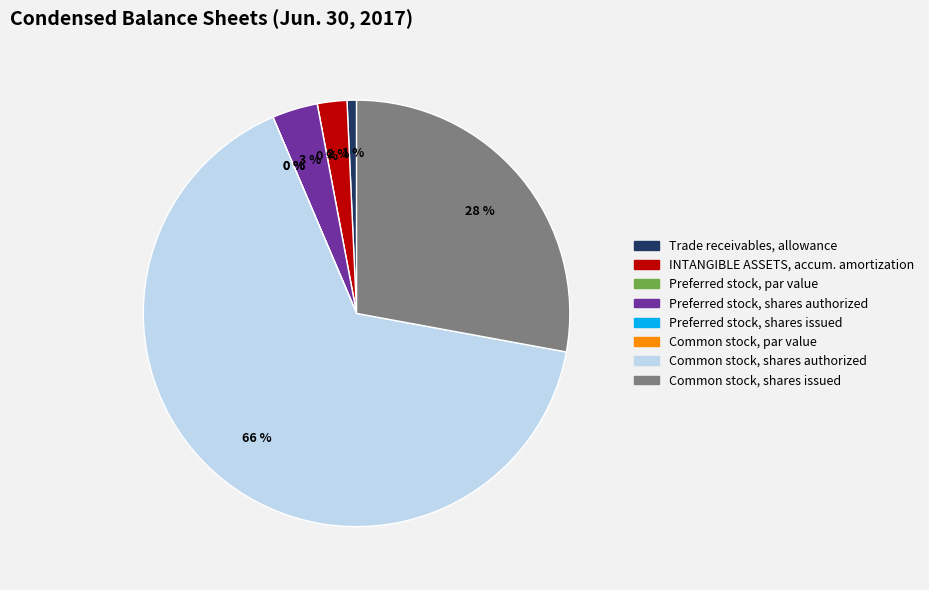

Does Common stock, shares authorized account for over 50% of the chart?

Yes